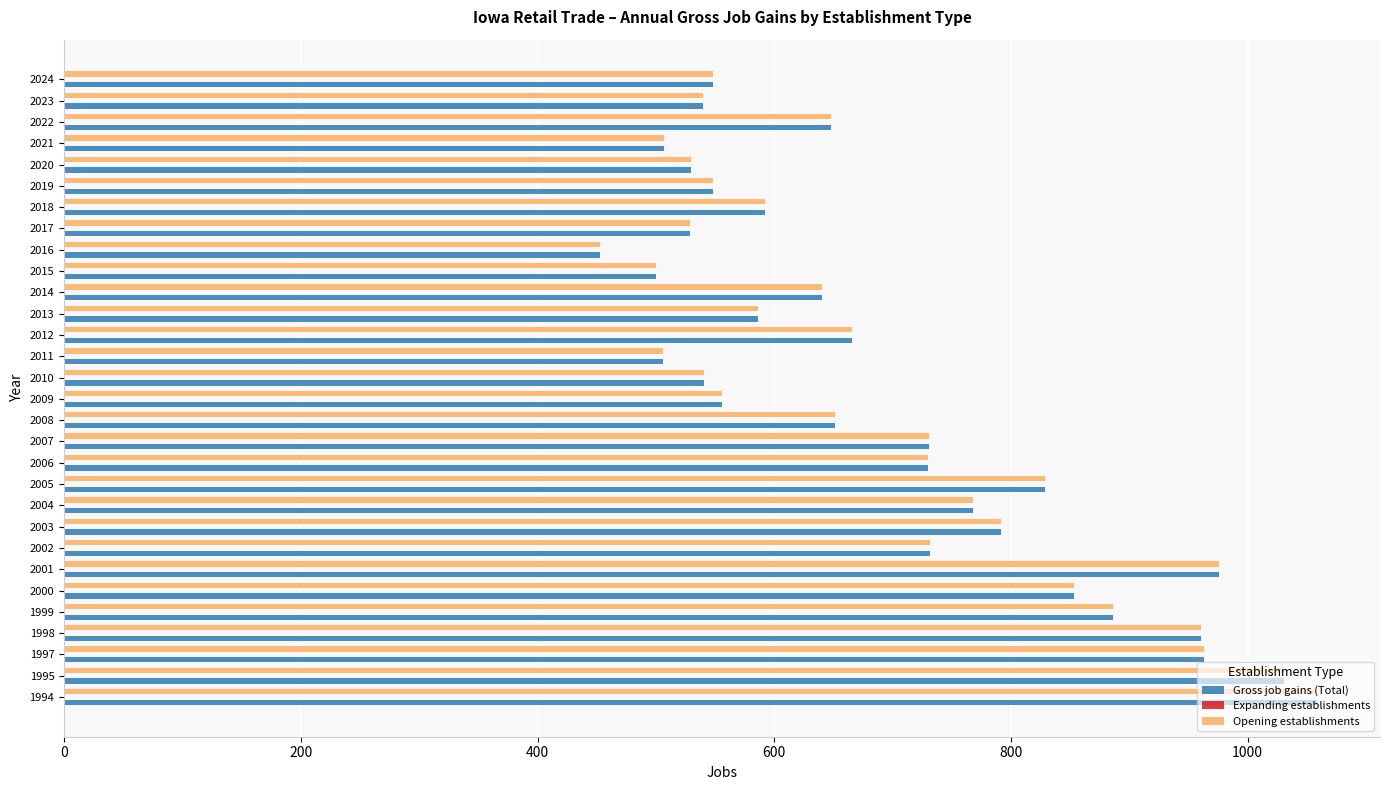

What is the sum of all Gross job gains (Total) values?

20852